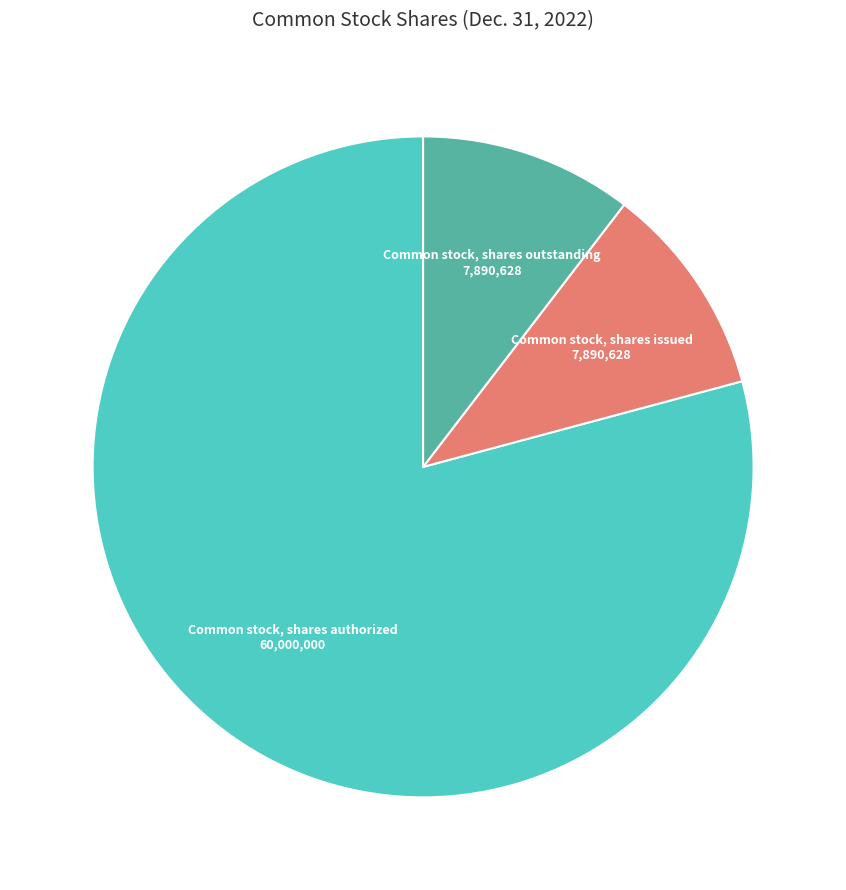

Which slice is the largest?

Common stock, shares authorized